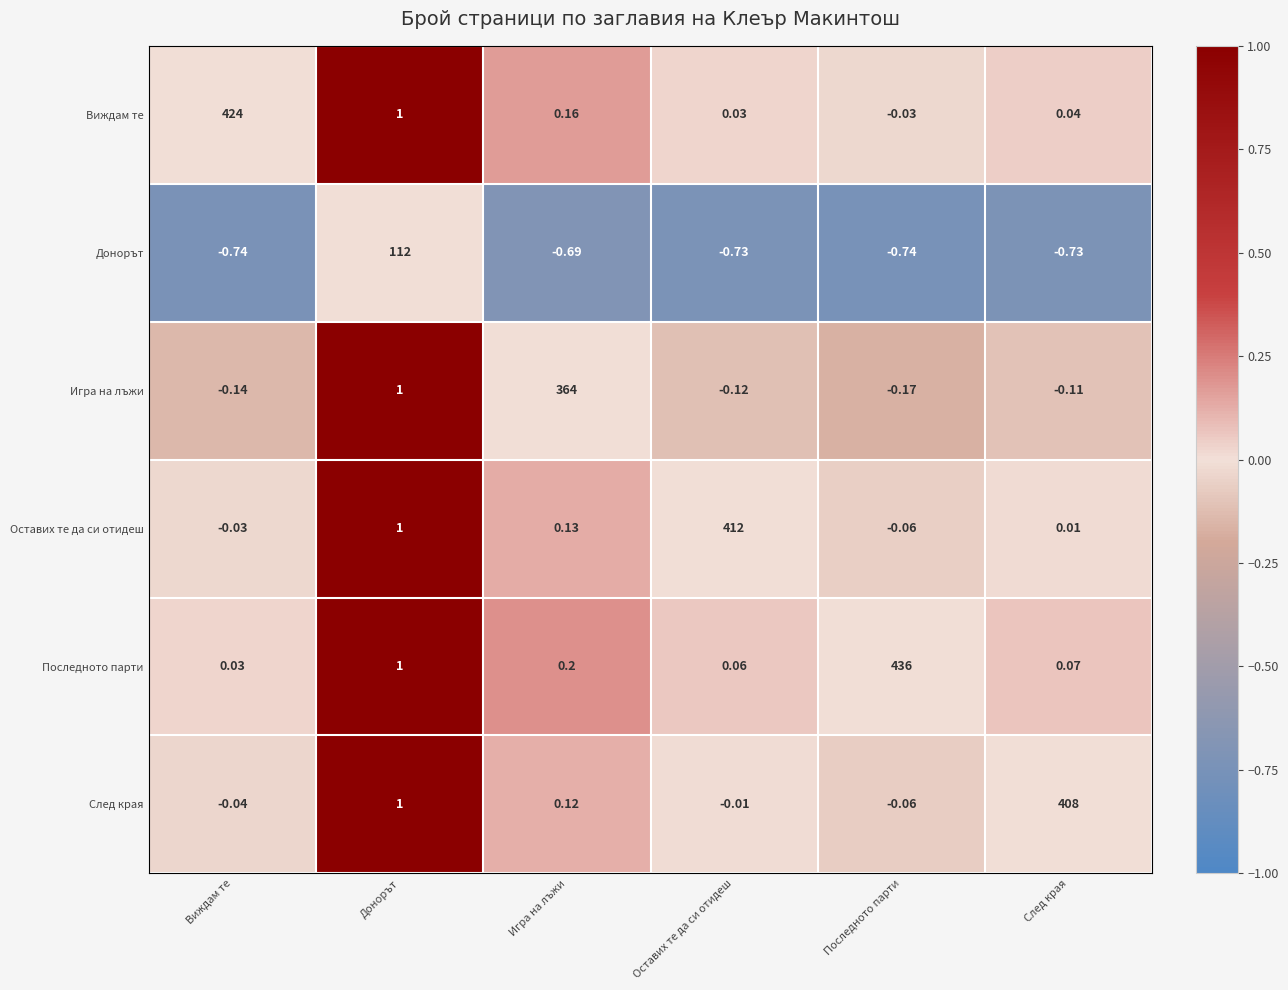

At which label does Оставих те да си отидеш reach its peak?

Оставих те да си отидеш